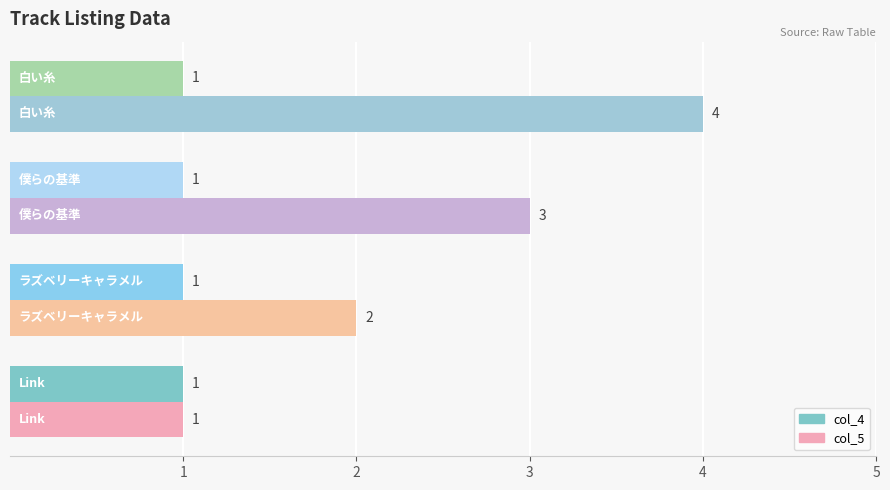

What is the sum of all col_4 values?

4